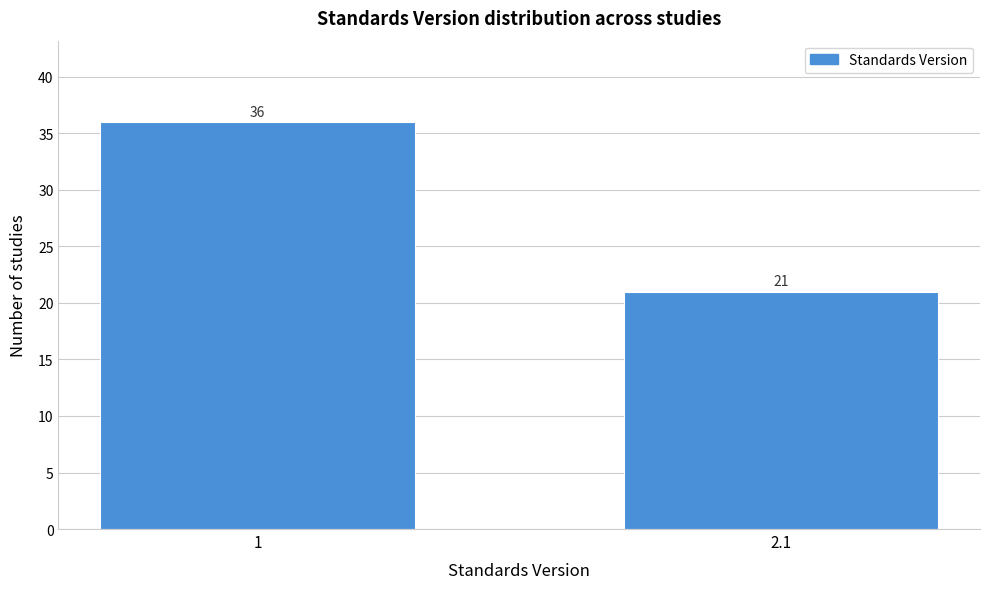

Reading left to right, list all the values displayed in this chart.

1=36	2.1=21